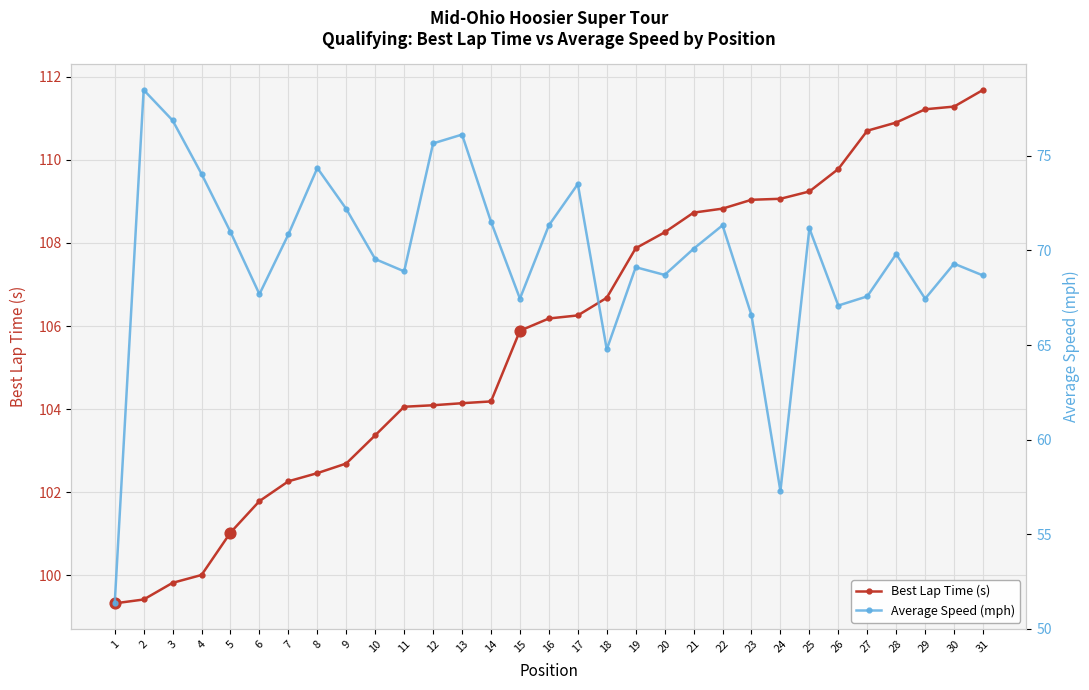

Which series has the widest spread of Y values?

Average Speed (mph)